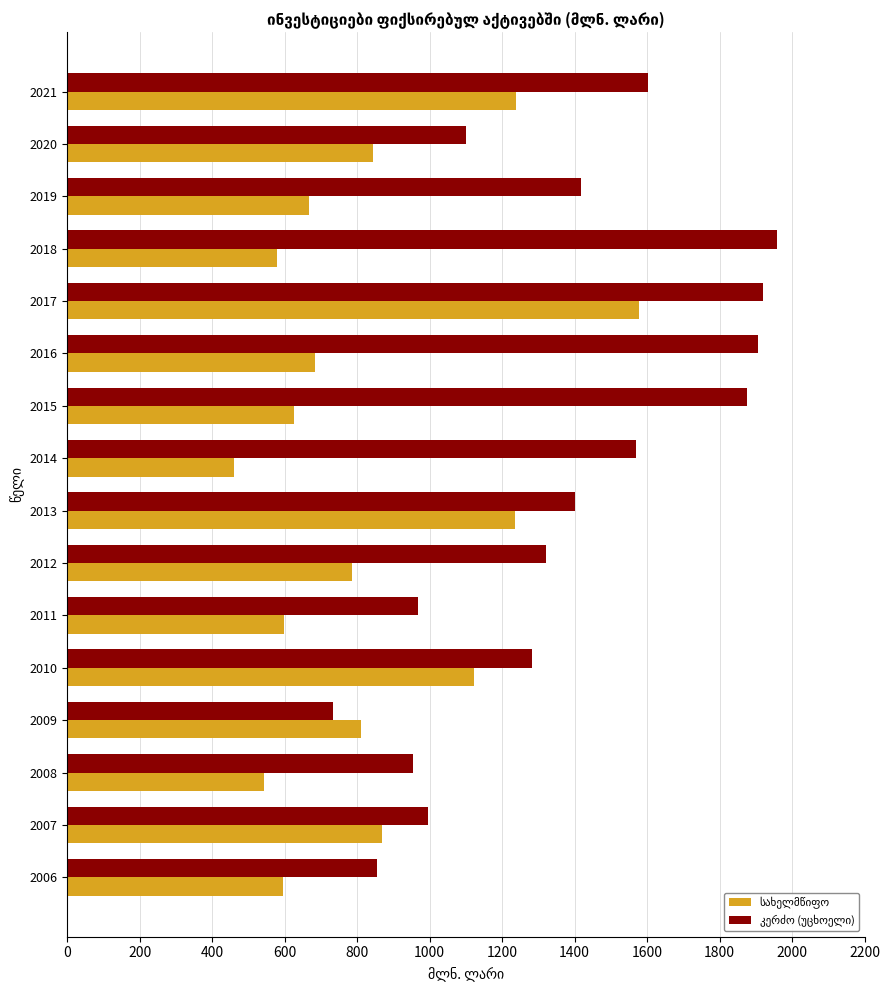

What is the total value across all series at 2021?

2841.1